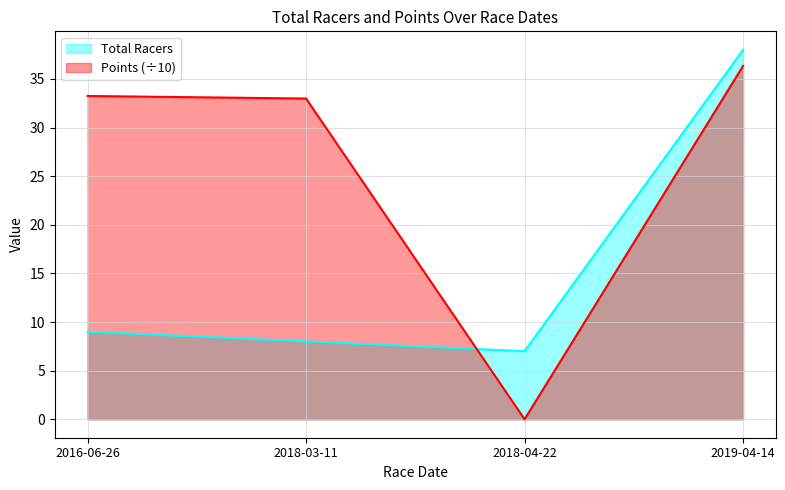

What is the label of the 3rd point from the right?

2018-03-11